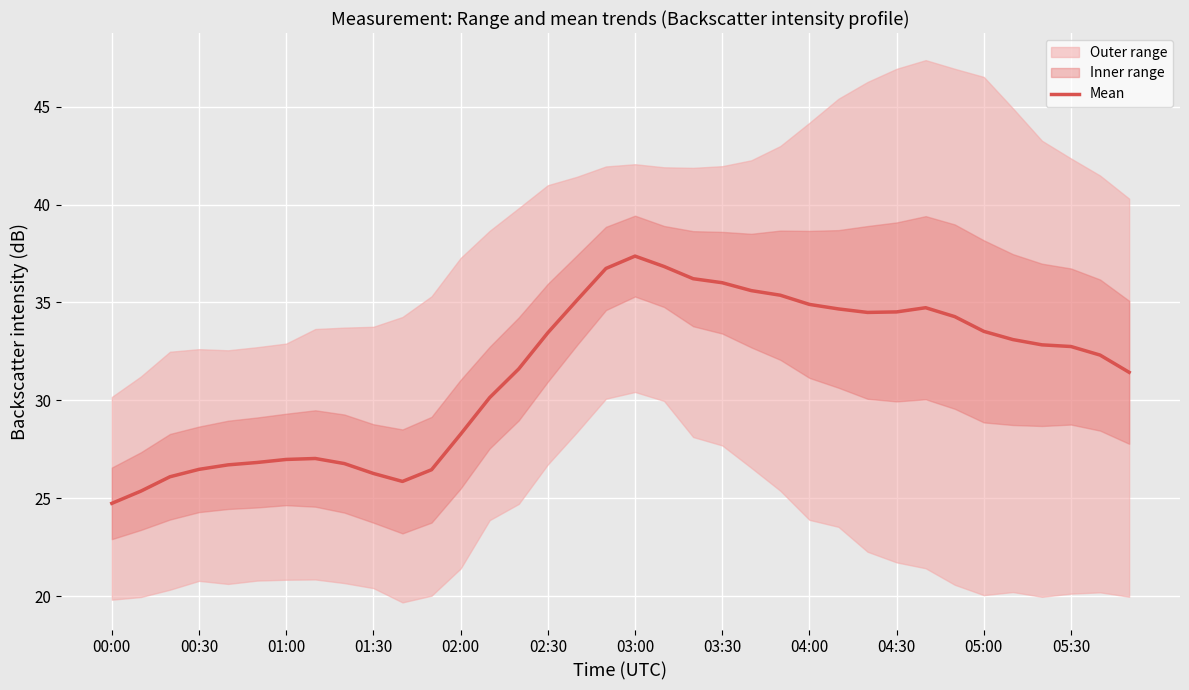

Which category has the lowest value in the Mean series?

00:00